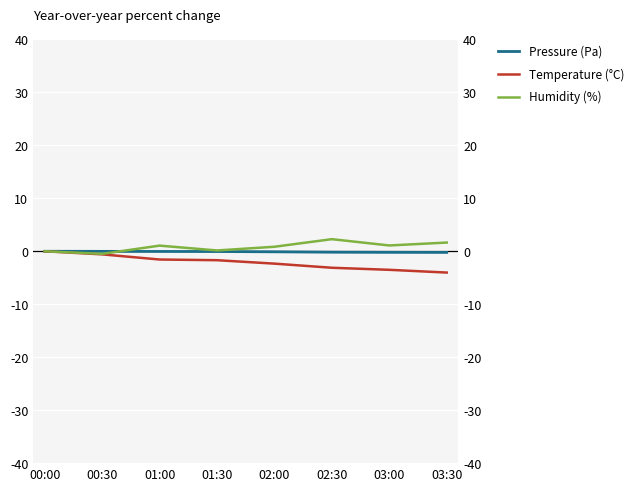

True or false: temperature and pressure intersect in this chart.

False